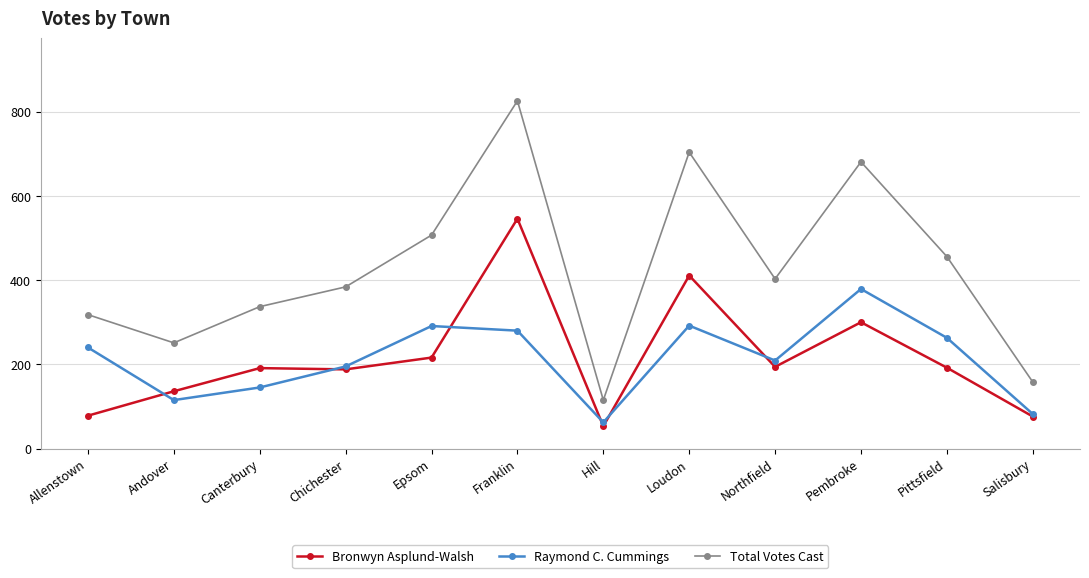

What is the lowest value of the Bronwyn Asplund-Walsh series?

53